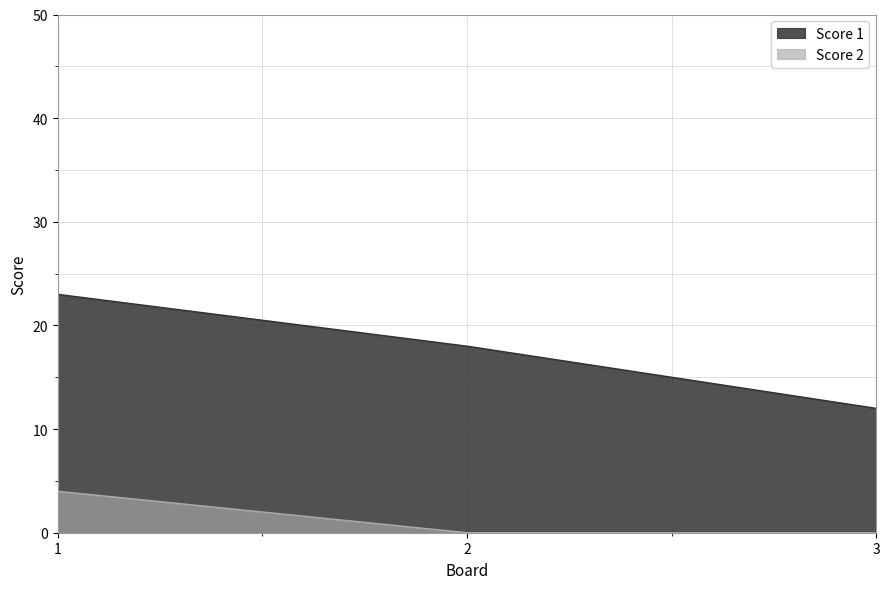

At which label is Score 1 closest to 17?

2